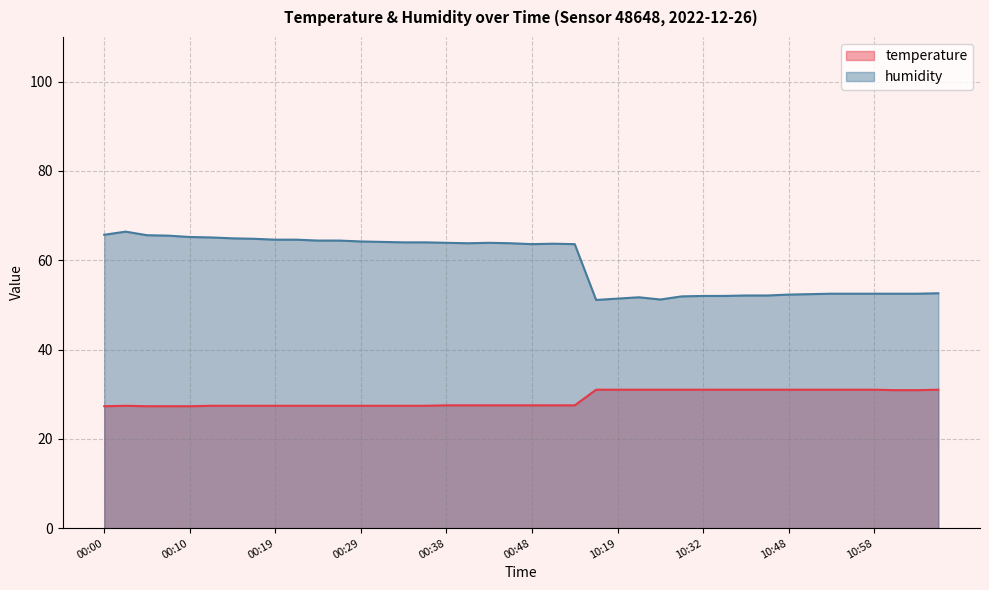

Which series has the largest range (max minus min)?

humidity